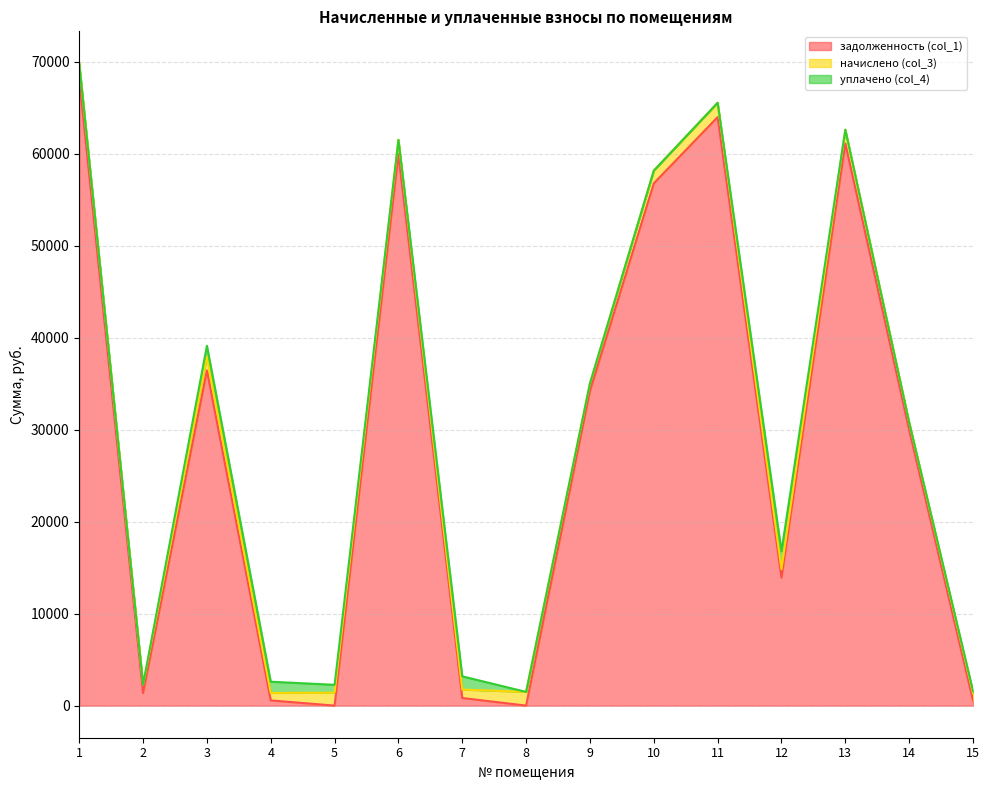

At 14, list the series in order from largest to smallest.

задолженность (col_1), начислено (col_3), уплачено (col_4)